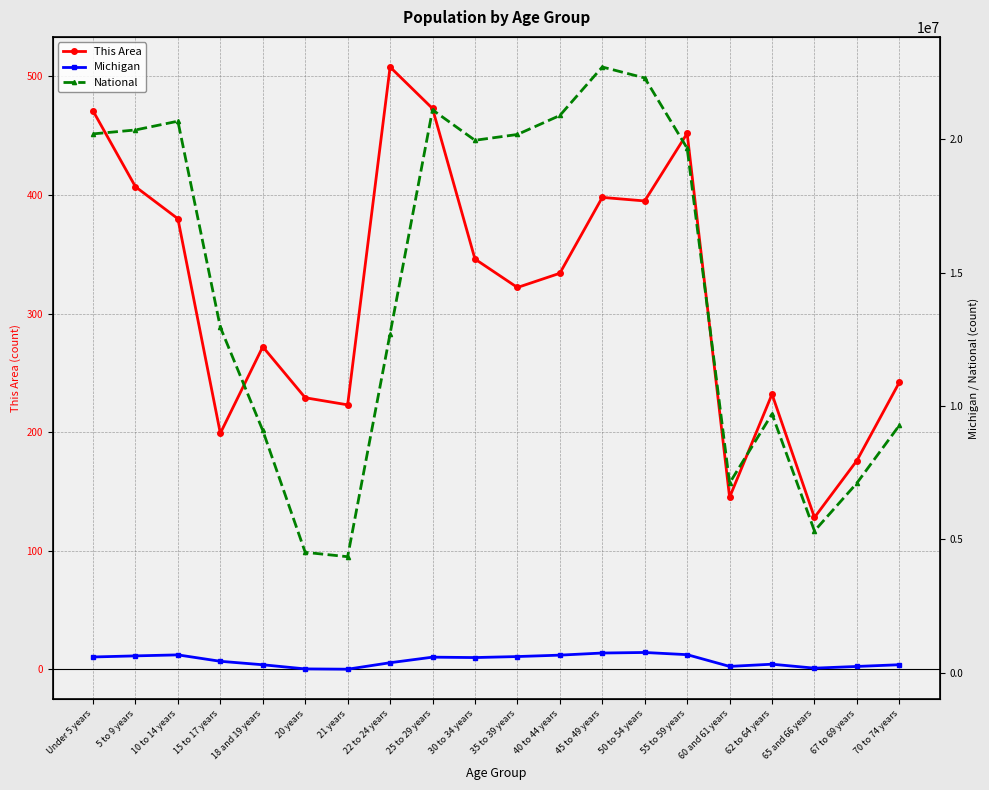

True or false: National and This Area intersect in this chart.

False